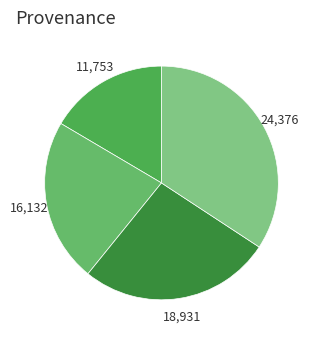

How many slices are in this pie chart?

4